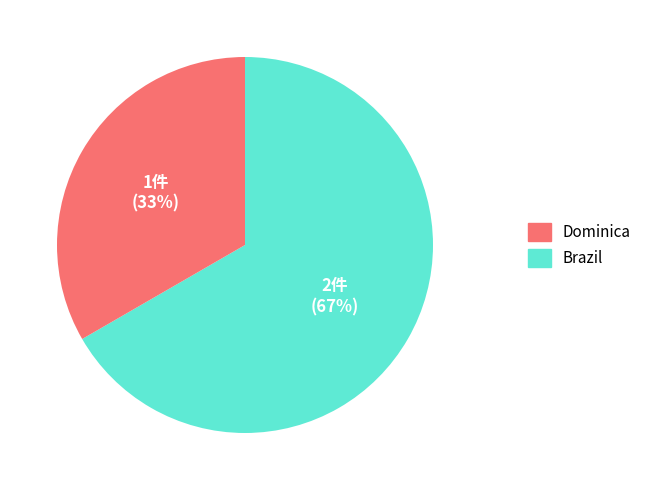

To the nearest percent, what is the average slice percentage?

50%